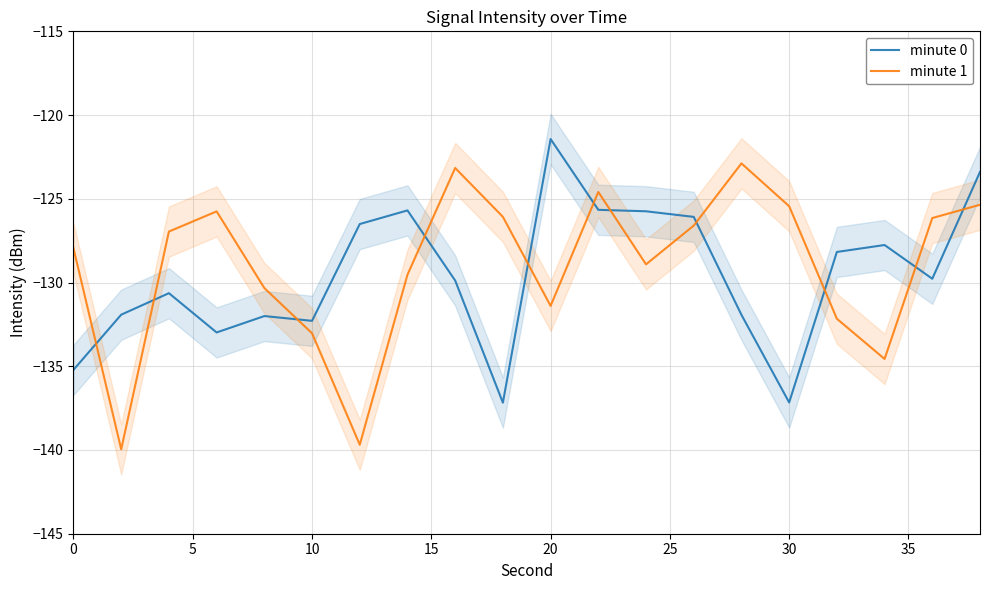

What are all the series names shown in the legend?

minute 0, minute 1